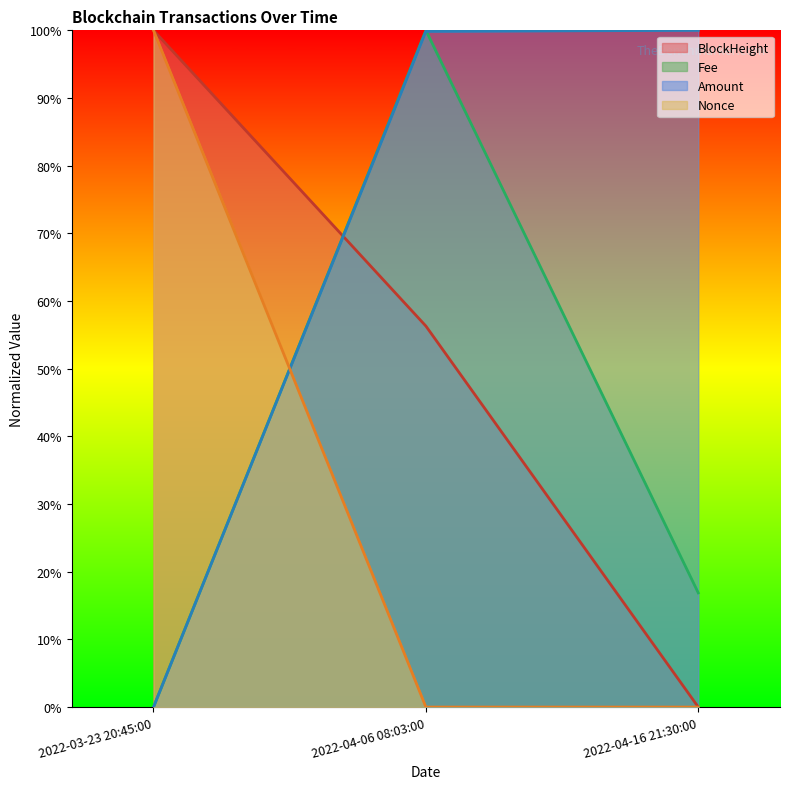

At which label does BlockHeight reach its minimum?

2022-04-16 21:30:00